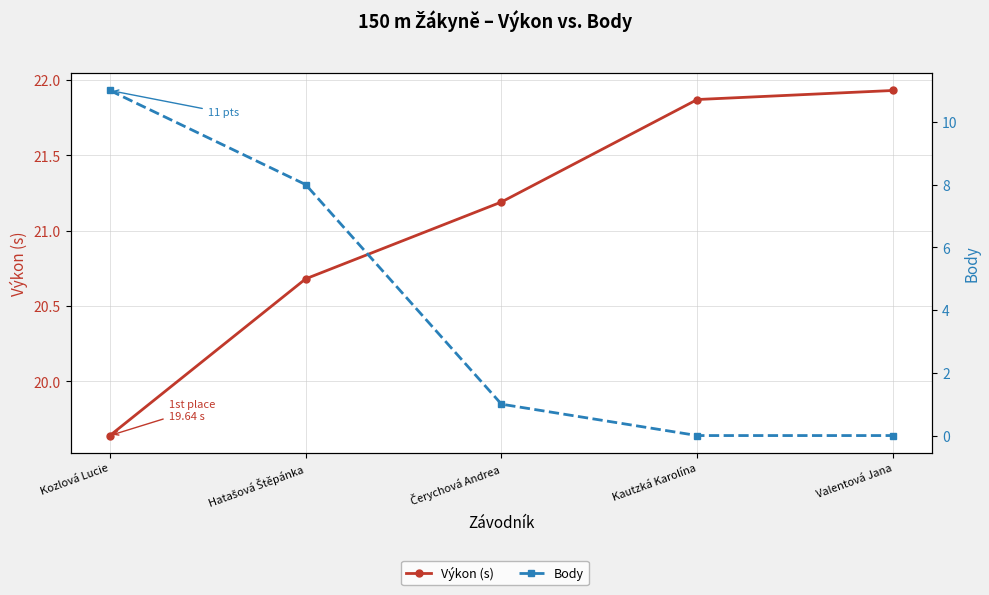

The Výkon (s) series shows 15.1 at Valentová Jana. True or false?

False